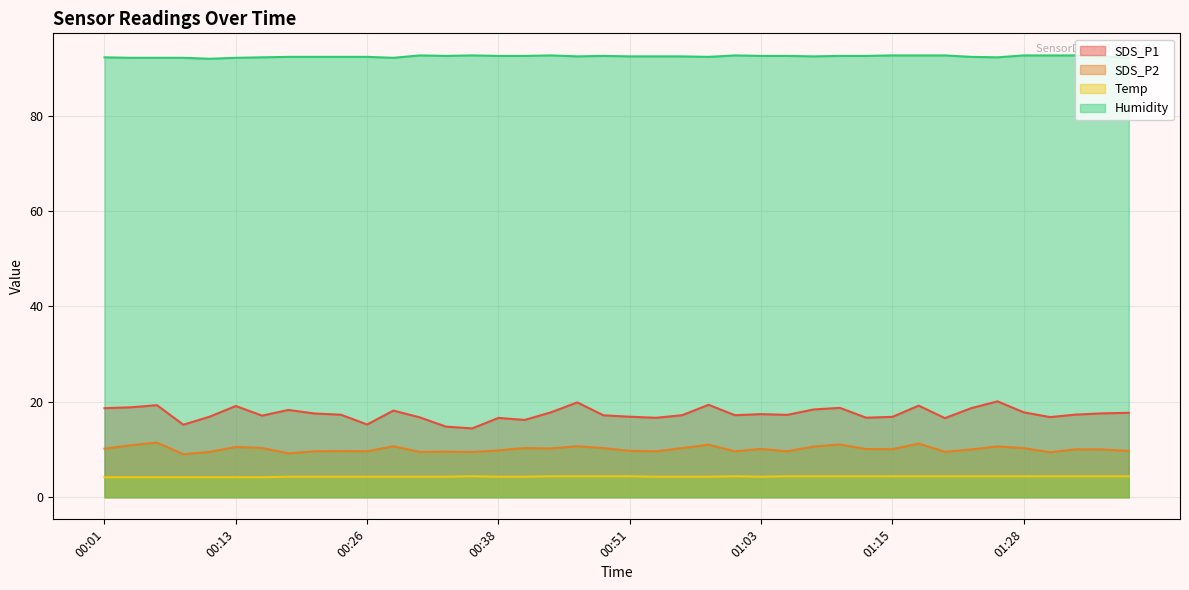

Rank the categories by SDS_P2 value from highest to lowest.

00:06, 01:18, 01:11, 00:58, 00:03, 00:28, 00:46, 01:25, 01:08, 00:13, 00:16, 00:41, 00:48, 00:56, 01:28, 00:43, 00:01, 01:03, 01:13, 01:15, 01:33, 01:23, 01:35, 00:38, 00:51, 01:38, 00:24, 00:21, 00:26, 00:53, 01:01, 01:06, 00:33, 01:20, 00:11, 00:31, 00:36, 01:30, 00:19, 00:08